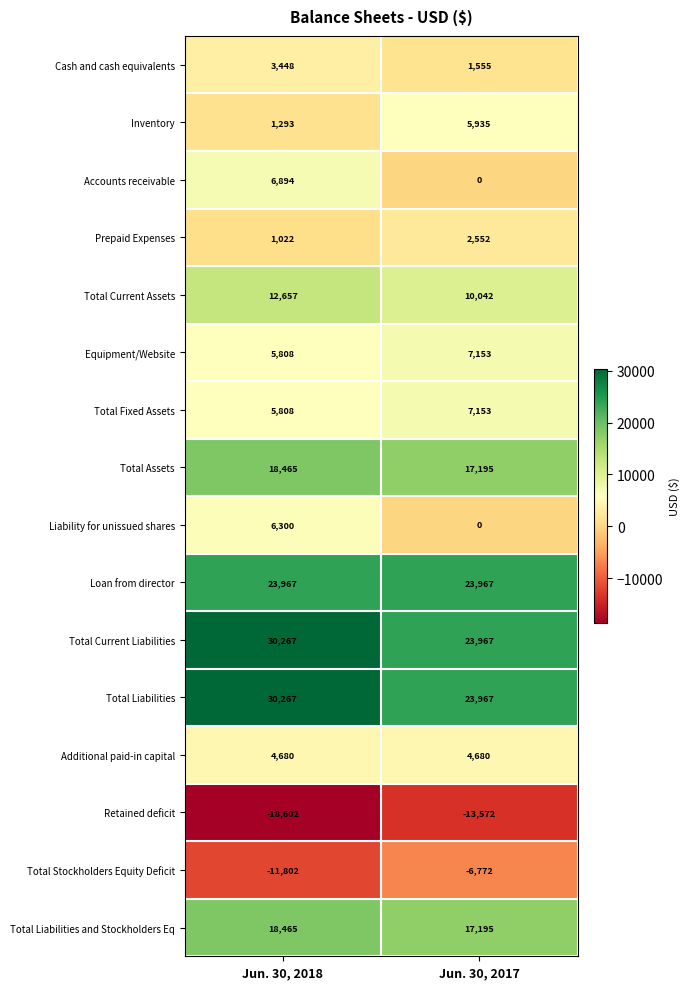

Where is Inventory nearest to the value 3614?

Jun. 30, 2018